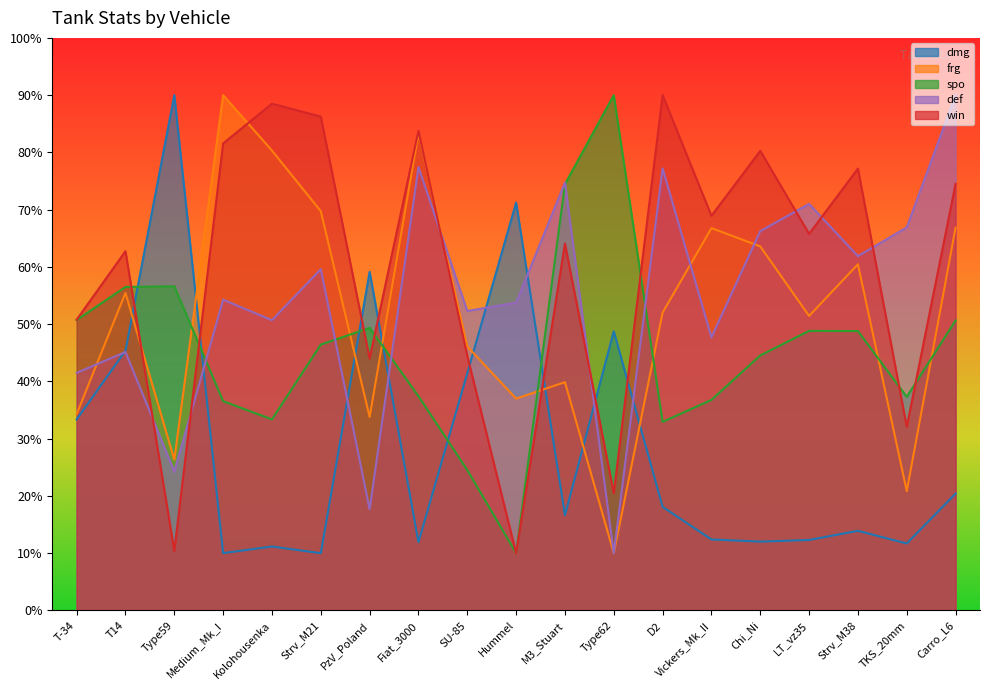

What is the lowest value of the def series?

10.0